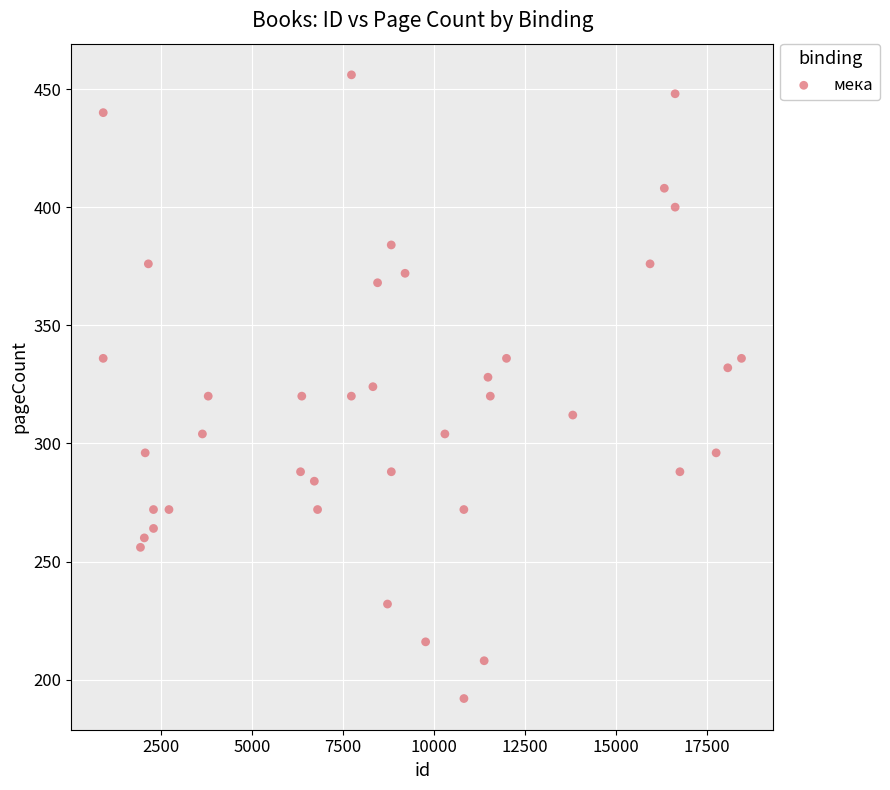

What is the range of X values (max minus min)?

17552